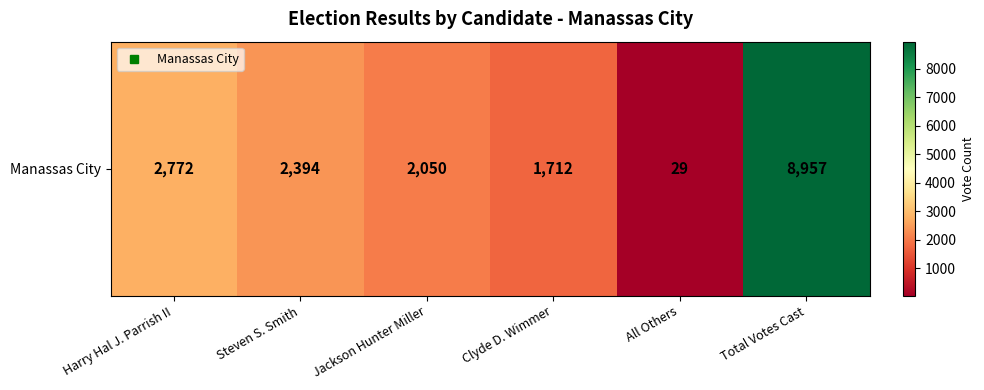

List the labels in order of value, smallest first.

All Others, Clyde D. Wimmer, Jackson Hunter Miller, Steven S. Smith, Harry Hal J. Parrish II, Total Votes Cast